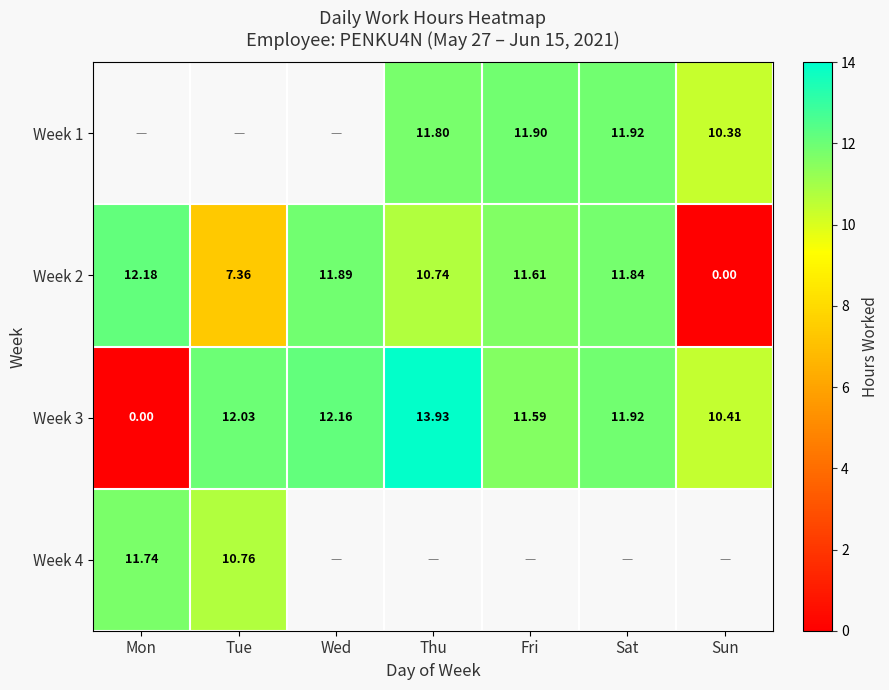

How many positive values does the Week 3 series have?

6